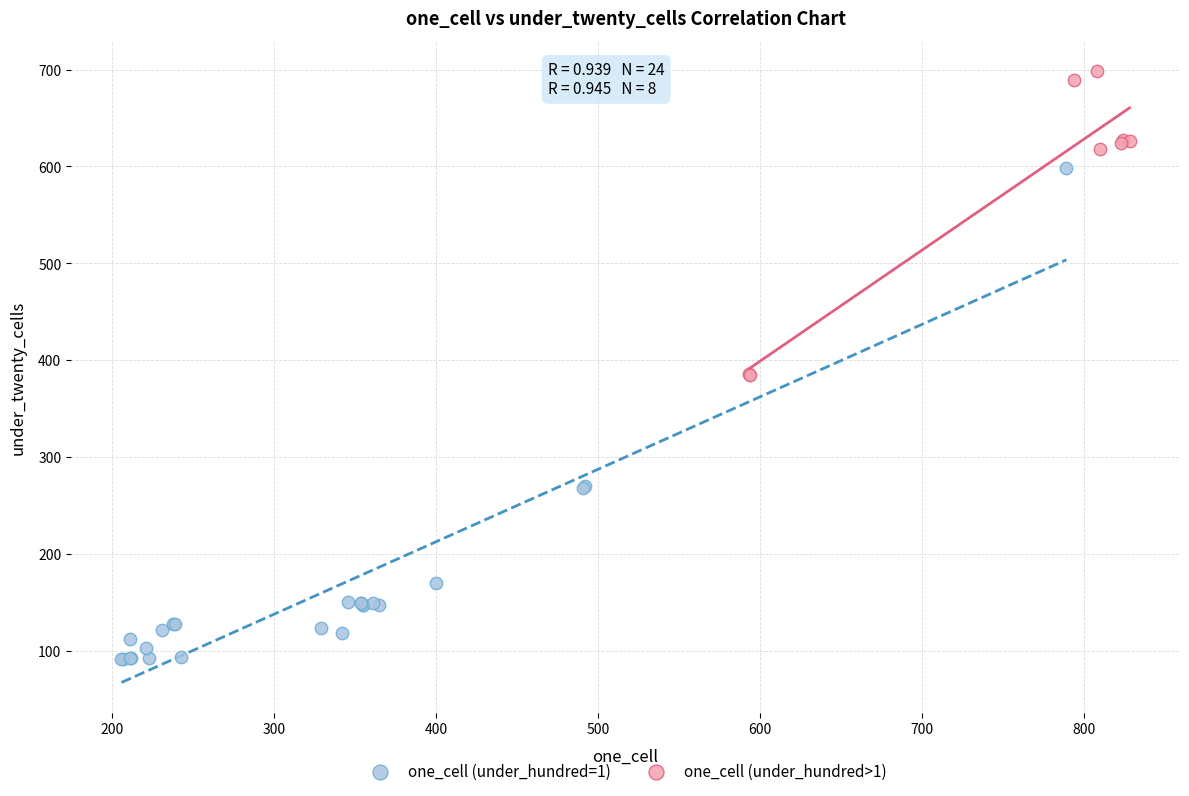

Which series has the widest spread of Y values?

one_cell (under_hundred=1)